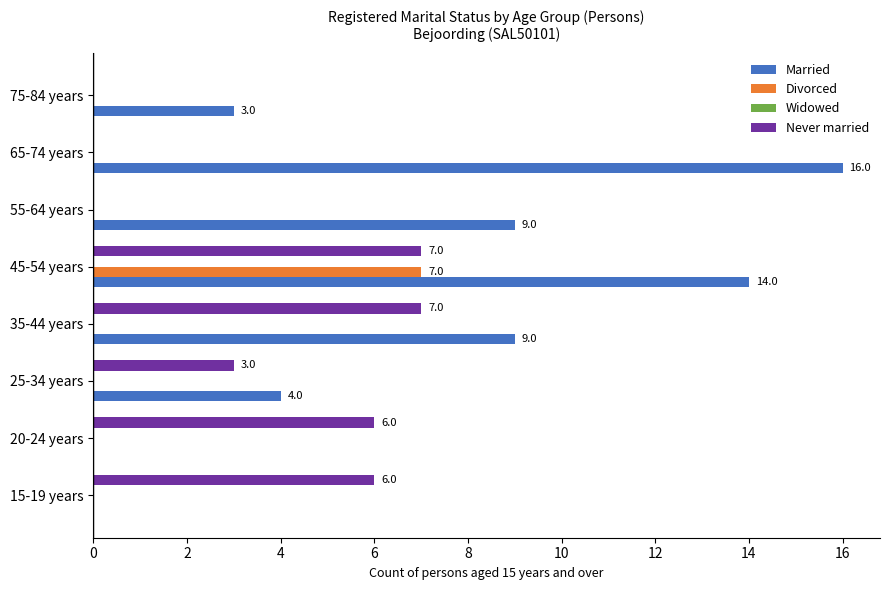

What is the total value across all series at 75-84 years?

3